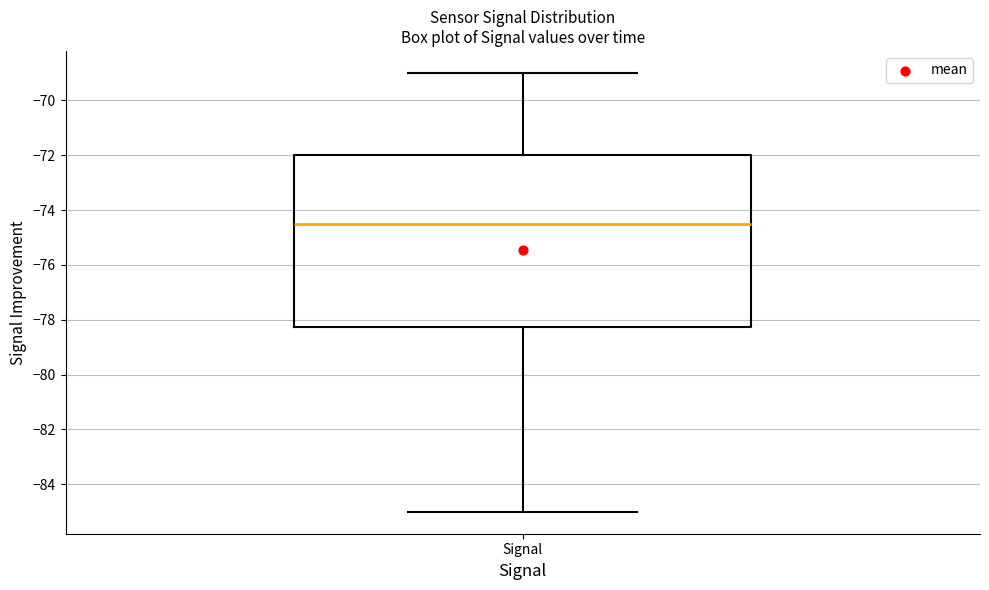

Read this box plot against the y-axis: the position of the median line, the range covered by the box, and the ends of both whiskers. The values are not printed on the chart, so give them approximately, as read against the axis.

median -74.4, box -78.2 to -72.0, whiskers -85.0 to -69.0